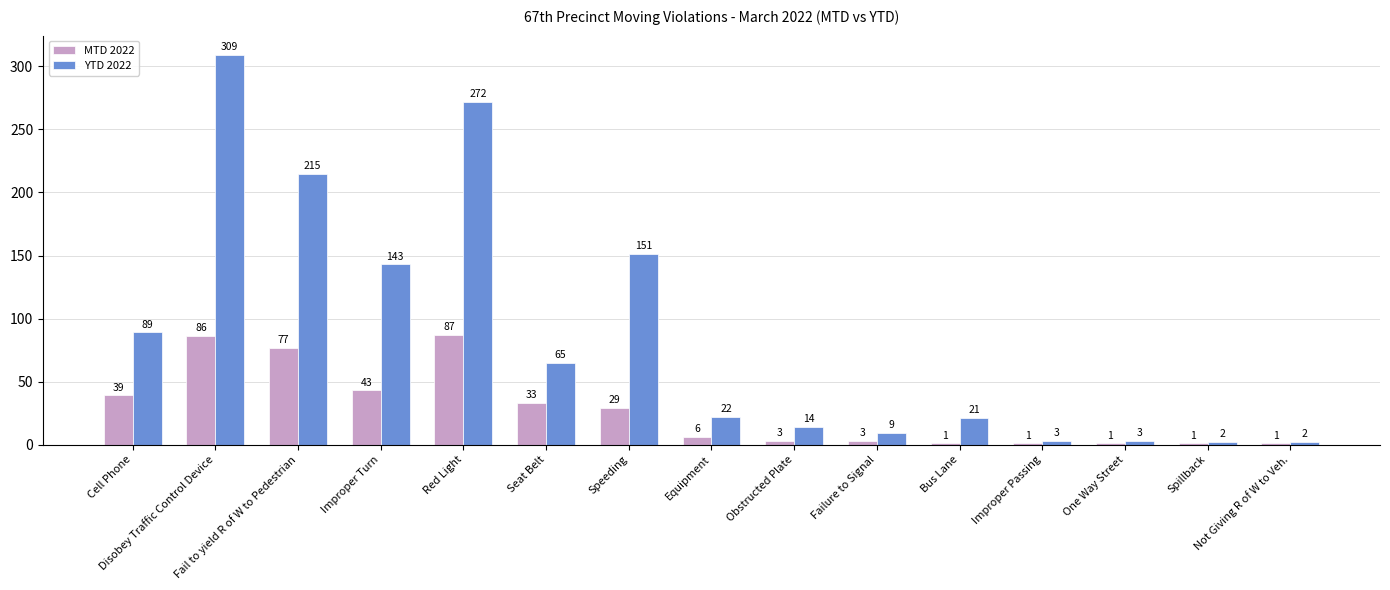

What position from the left is Fail to yield R of W to Pedestrian?

3